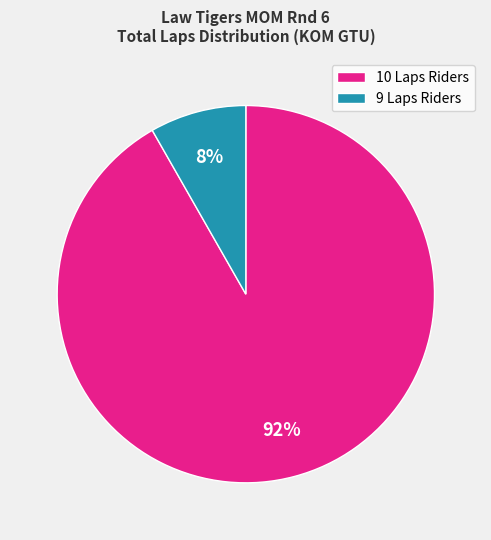

Between 10 Laps Riders and 9 Laps Riders, which is larger?

10 Laps Riders